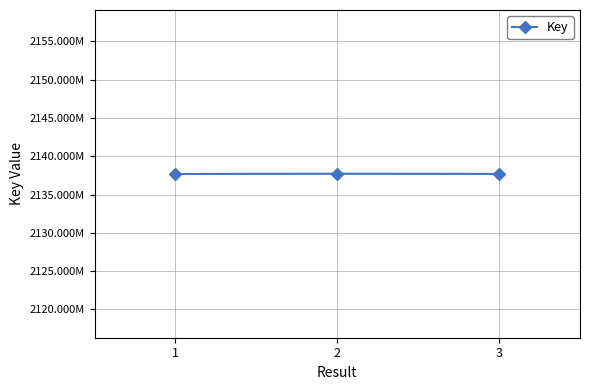

Does the chart have visible grid lines?

Yes